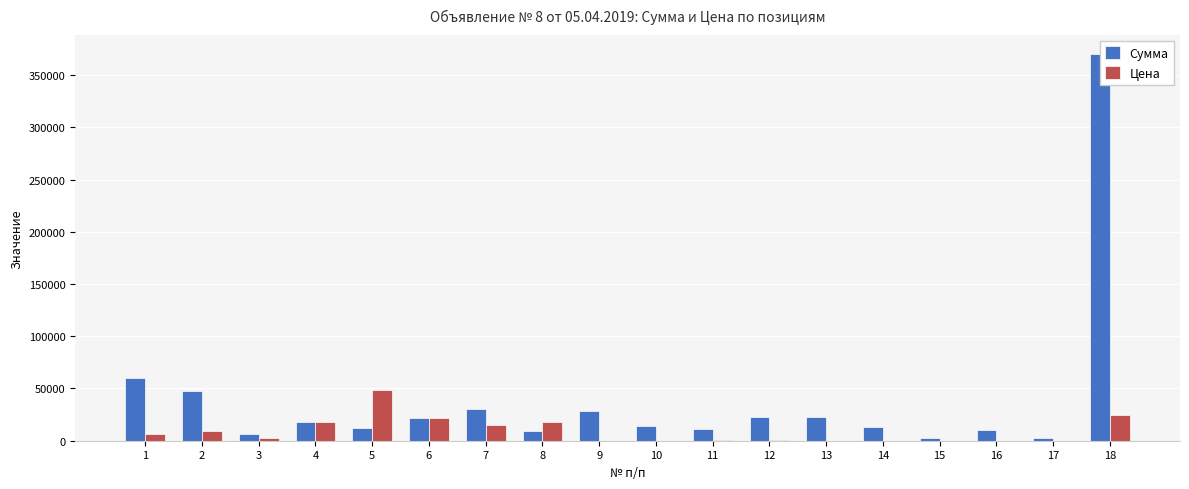

Which has a higher value, 12 or 10?

12